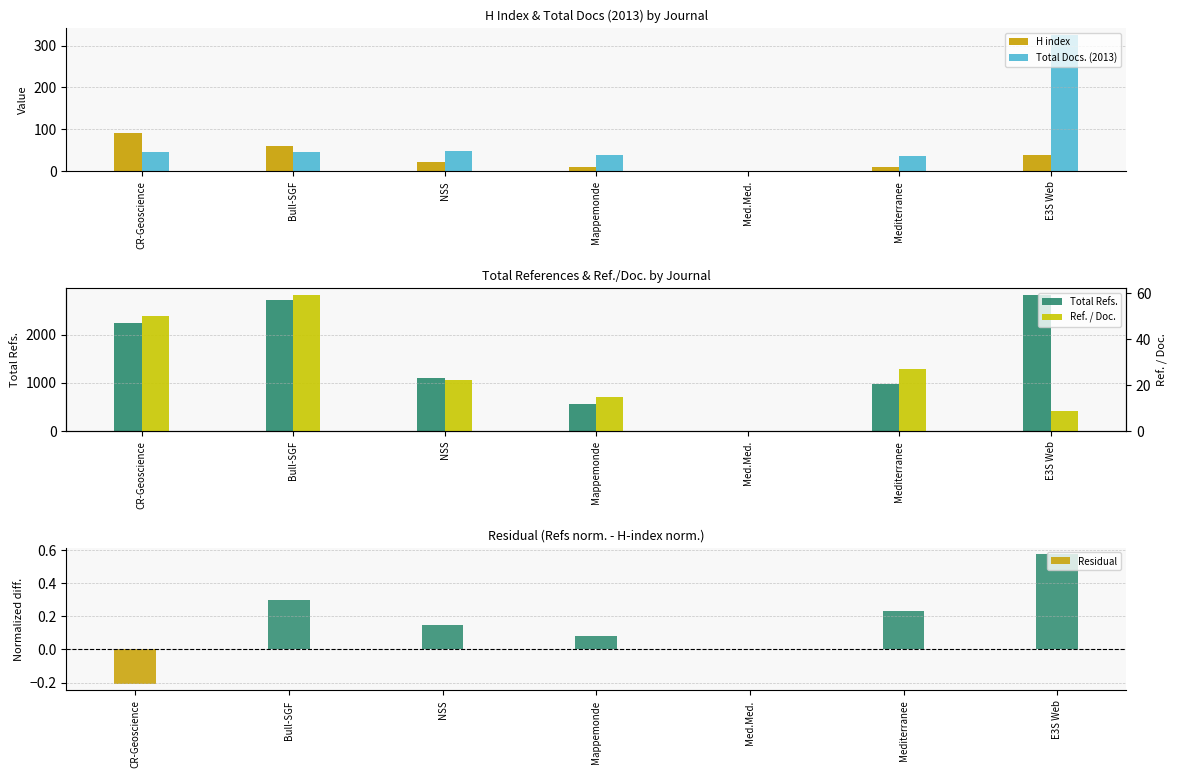

Reading left to right, what are all the values shown in this chart?

H index: CR-Geoscience=92.0	Bull-SGF=61.0	NSS=22.0	Mappemonde=11.0	Med.Med.=0.0	Mediterranee=10.0	E3S Web=39.0
Total Docs. (2013): CR-Geoscience=45.0	Bull-SGF=46.0	NSS=49.0	Mappemonde=39.0	Med.Med.=0.0	Mediterranee=36.0	E3S Web=325.0
Total Refs.: CR-Geoscience=2240.0	Bull-SGF=2726.0	NSS=1093.0	Mappemonde=566.0	Med.Med.=0.0	Mediterranee=970.0	E3S Web=2827.0
Ref. / Doc.: CR-Geoscience=49.8	Bull-SGF=59.3	NSS=22.3	Mappemonde=14.5	Med.Med.=0.0	Mediterranee=26.9	E3S Web=8.7